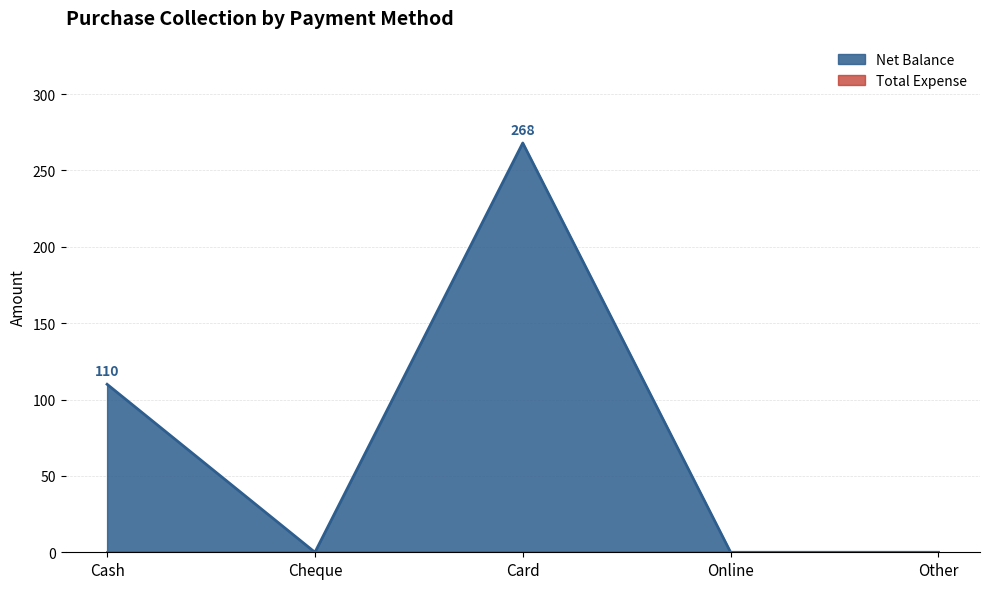

Where is the first local maximum?

Card